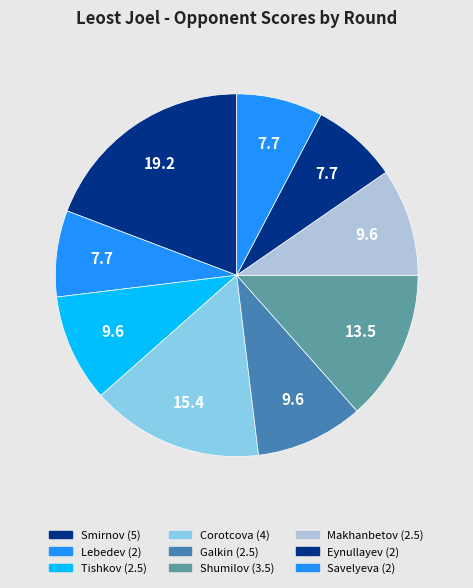

How many slices are in this pie chart?

9